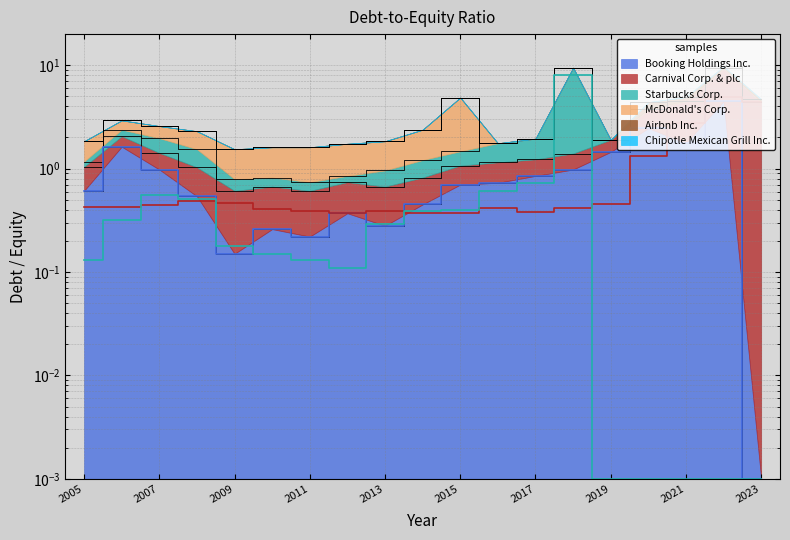

Read the Booking Holdings Inc. value at 2012.

0.4